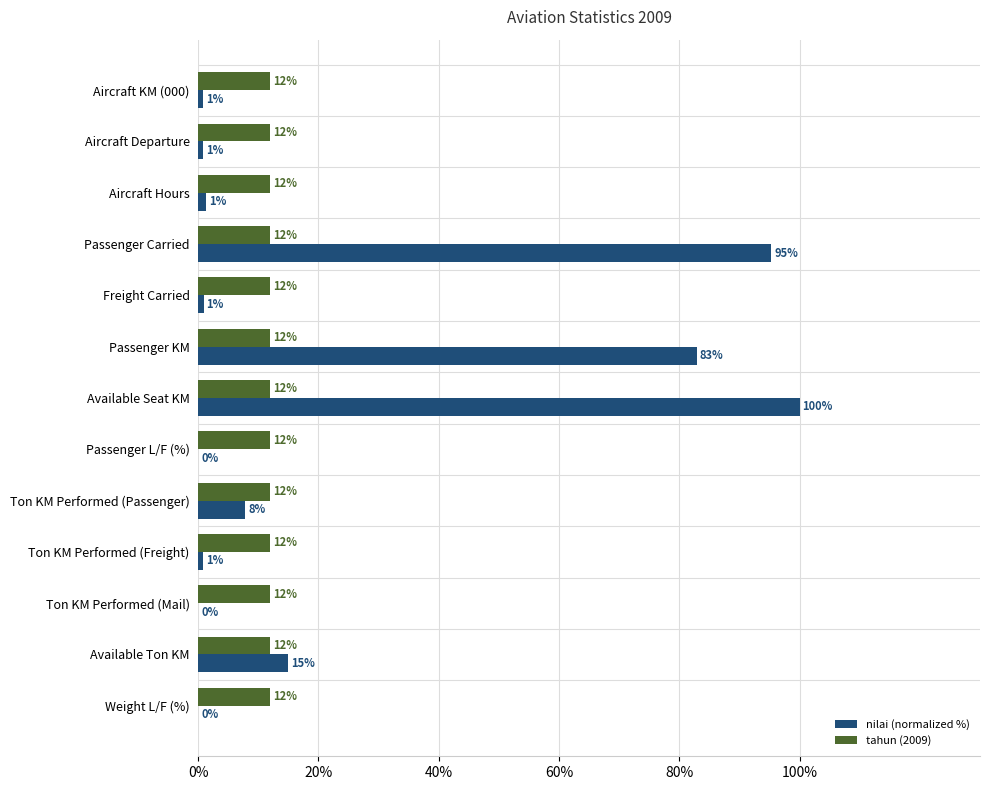

At which category is the sum across all series the highest?

Available Seat KM